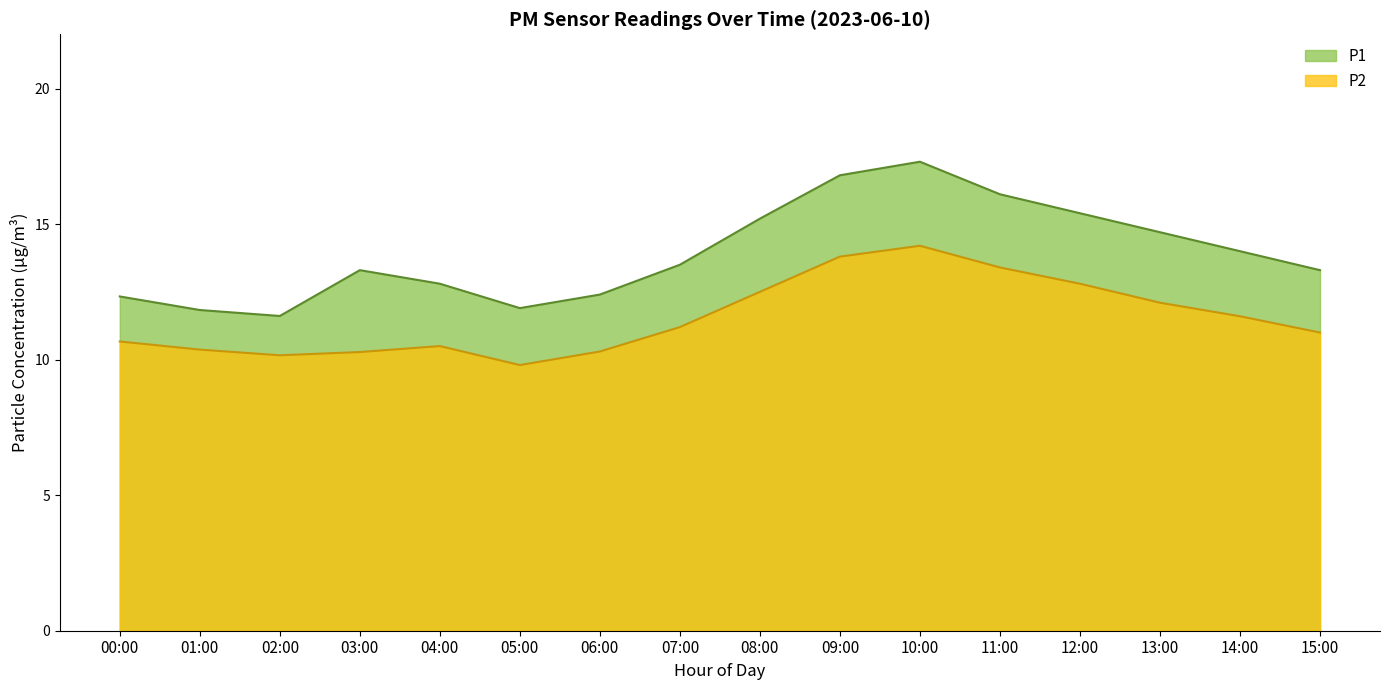

Read the P2 value at 04:00.

10.5